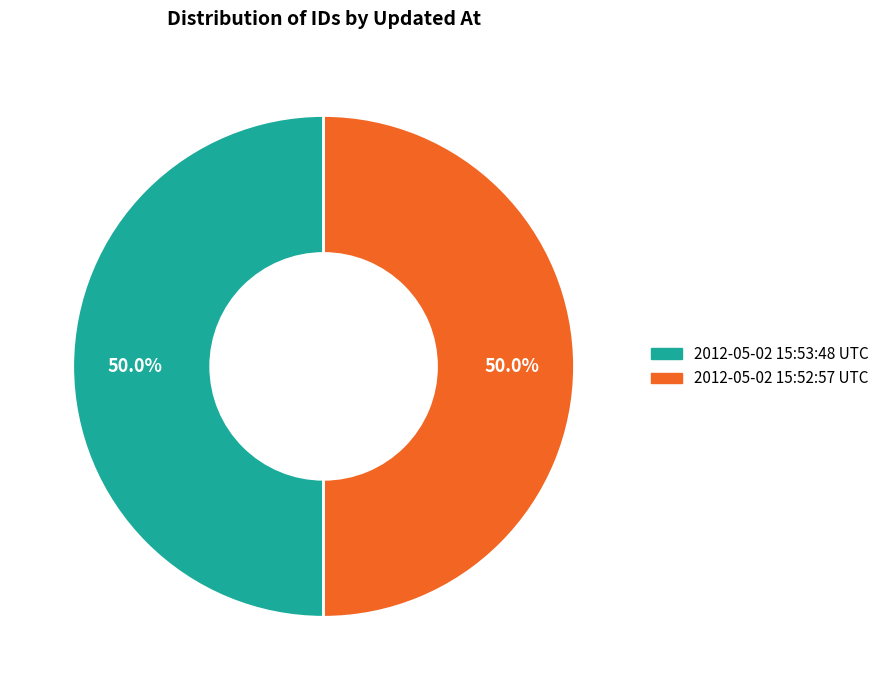

What percentage do 2012-05-02 15:53:48 UTC and 2012-05-02 15:52:57 UTC together represent?

100.0%